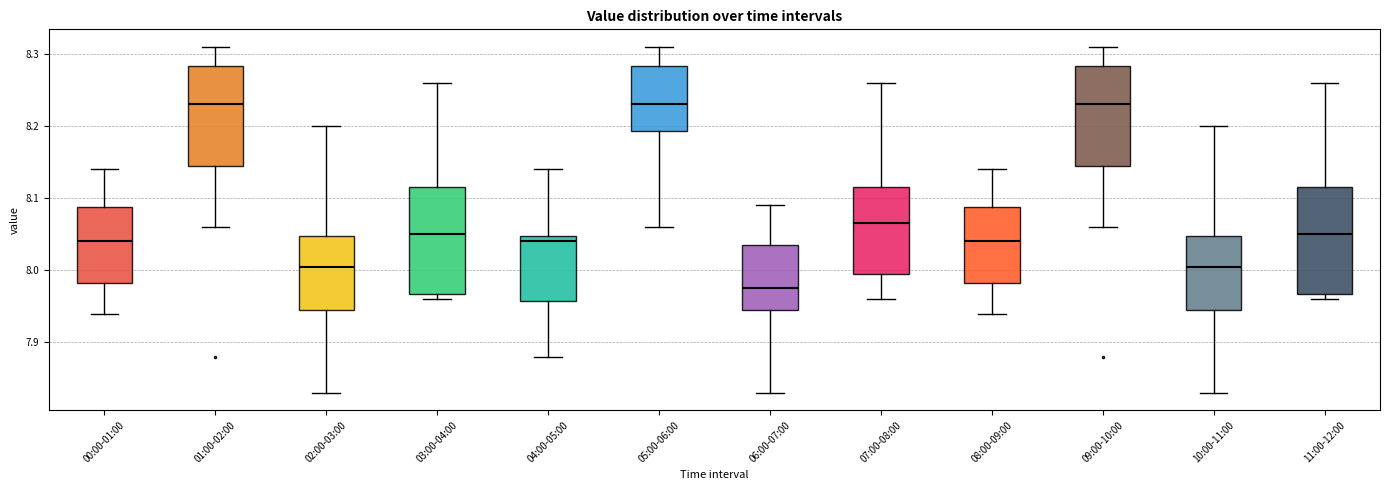

Reading left to right, read every box against the y-axis: the position of its median line, the range the box covers, and the ends of its whiskers. The values are not printed on the chart, so give them approximately, as read against the axis.

00:00-01:00: median 8.04, box 7.98 to 8.09, whiskers 7.94 to 8.14
01:00-02:00: median 8.23, box 8.15 to 8.28, whiskers 8.06 to 8.31
02:00-03:00: median 8.01, box 7.95 to 8.05, whiskers 7.83 to 8.20
03:00-04:00: median 8.05, box 7.97 to 8.12, whiskers 7.96 to 8.26
04:00-05:00: median 8.04, box 7.96 to 8.05, whiskers 7.88 to 8.14
05:00-06:00: median 8.23, box 8.19 to 8.28, whiskers 8.06 to 8.31
06:00-07:00: median 7.98, box 7.95 to 8.04, whiskers 7.83 to 8.09
07:00-08:00: median 8.07, box 8.00 to 8.12, whiskers 7.96 to 8.26
08:00-09:00: median 8.04, box 7.98 to 8.09, whiskers 7.94 to 8.14
09:00-10:00: median 8.23, box 8.15 to 8.28, whiskers 8.06 to 8.31
10:00-11:00: median 8.01, box 7.95 to 8.05, whiskers 7.83 to 8.20
11:00-12:00: median 8.05, box 7.97 to 8.12, whiskers 7.96 to 8.26